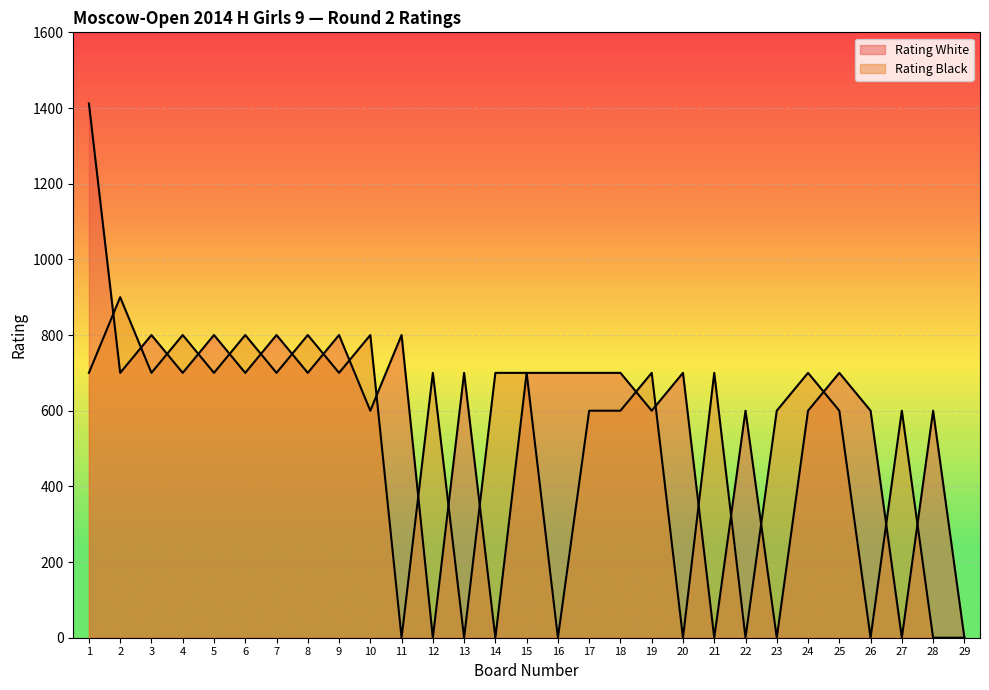

What is the sum of the Rating Black values at 8 and 28?

800